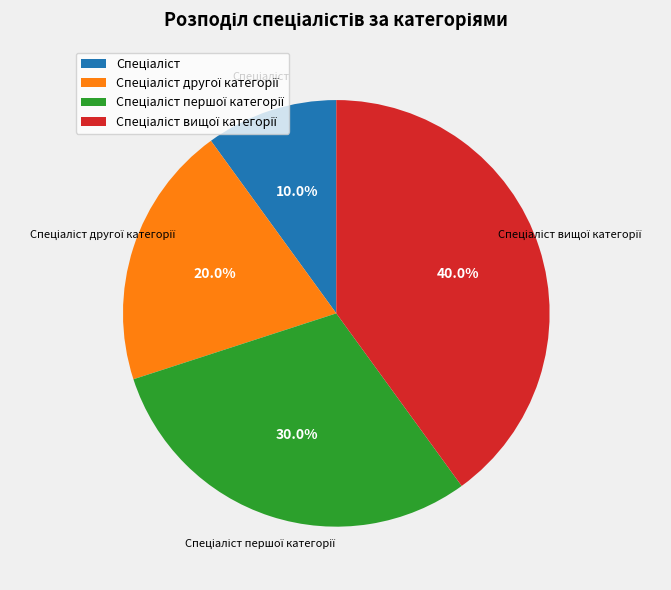

Is there any slice that represents more than half of the pie?

No